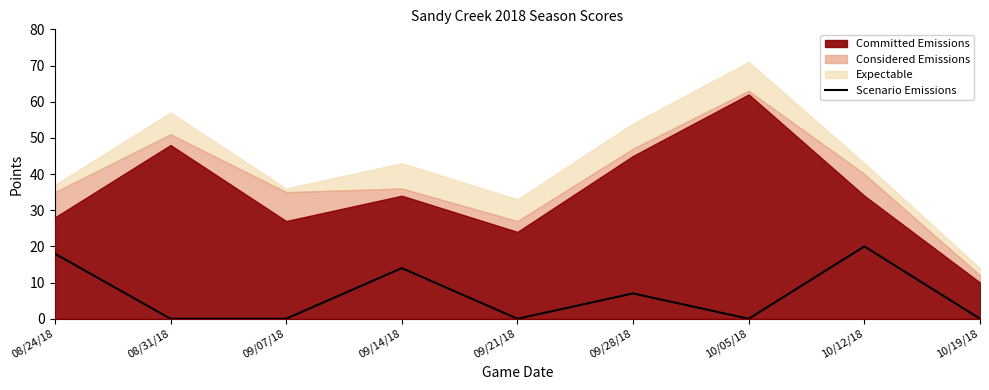

List the labels in order of value, smallest first.

08/31/18, 09/07/18, 09/21/18, 10/05/18, 10/19/18, 09/28/18, 09/14/18, 08/24/18, 10/12/18